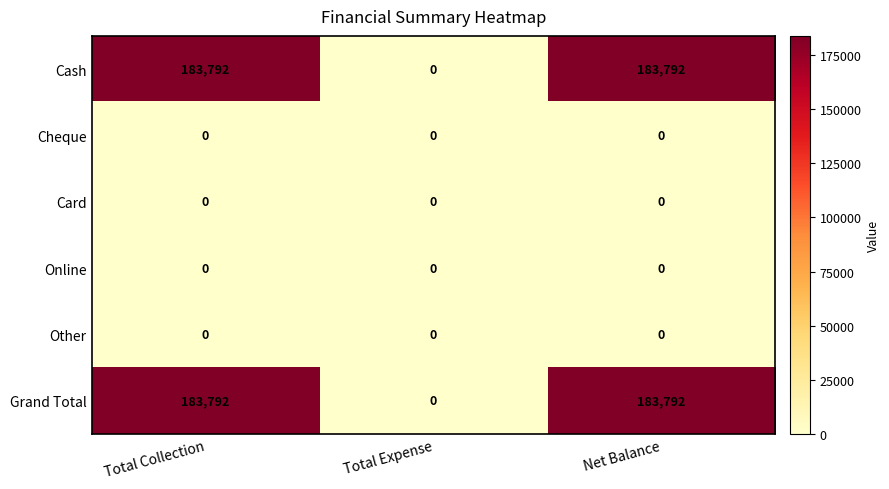

How many Cash values are between 0 and 183792?

3